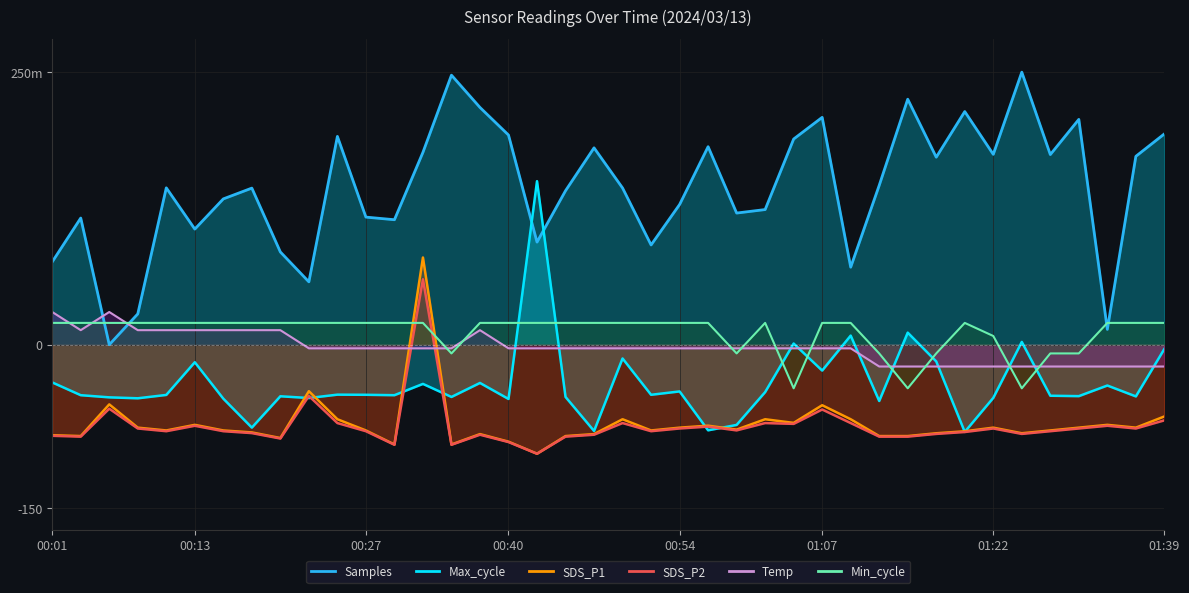

Which series has the largest total across all categories?

Samples